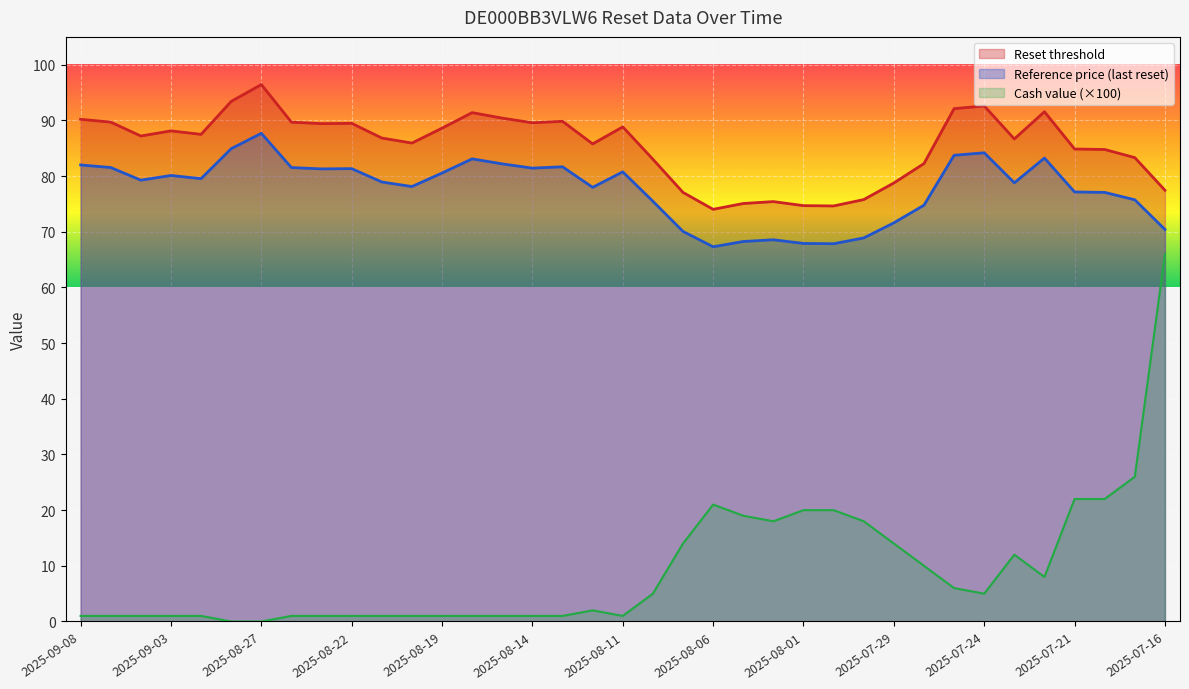

True or false: Reset threshold and Reference price (last reset) cross at least once.

False